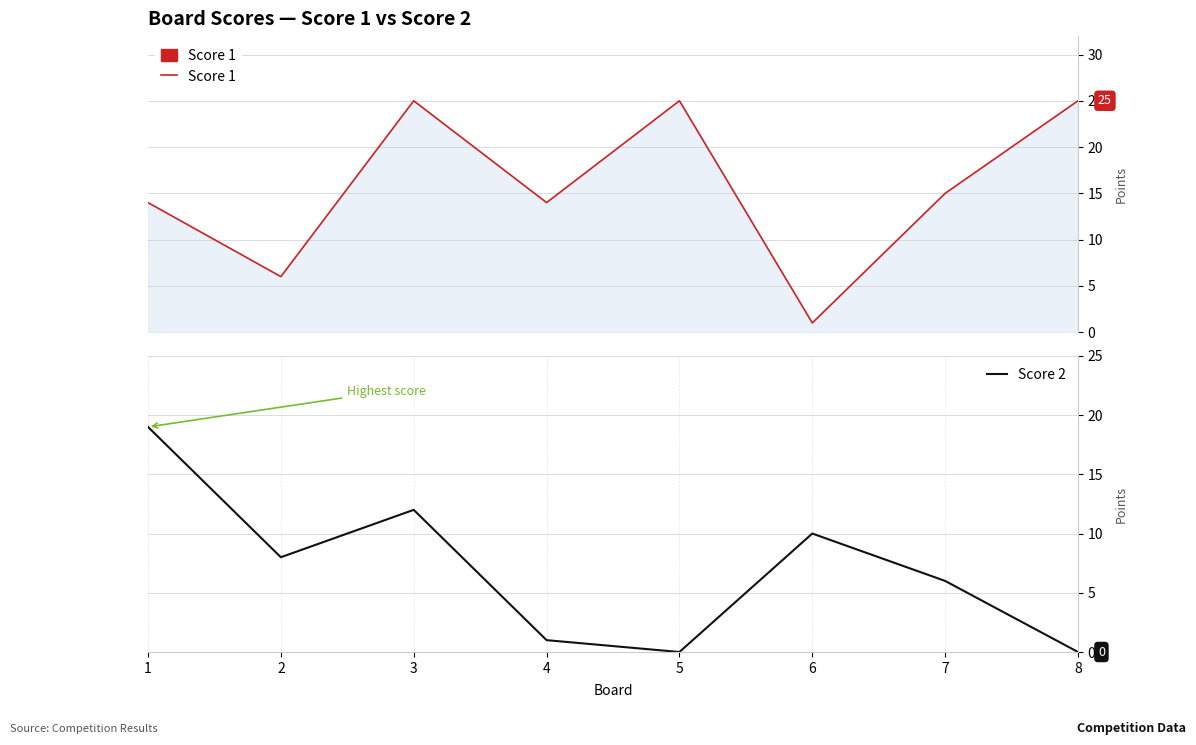

Which series ends up on top after the final intersection of Score 2 and Score 1?

Score 1